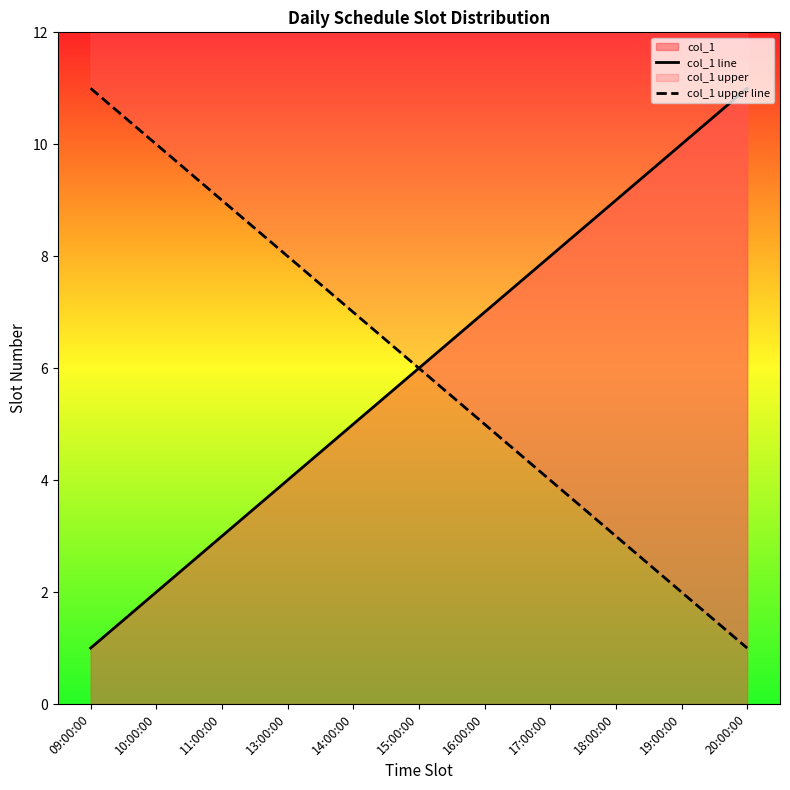

True or false: col_1 line has a value of 5 at 17:00:00.

False